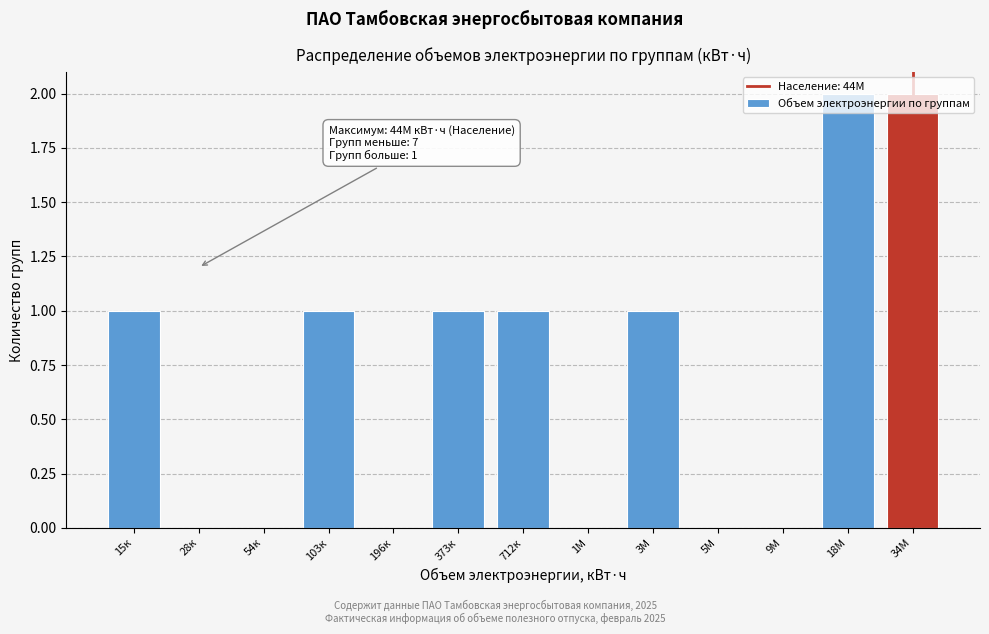

What is the sum of all values?

9